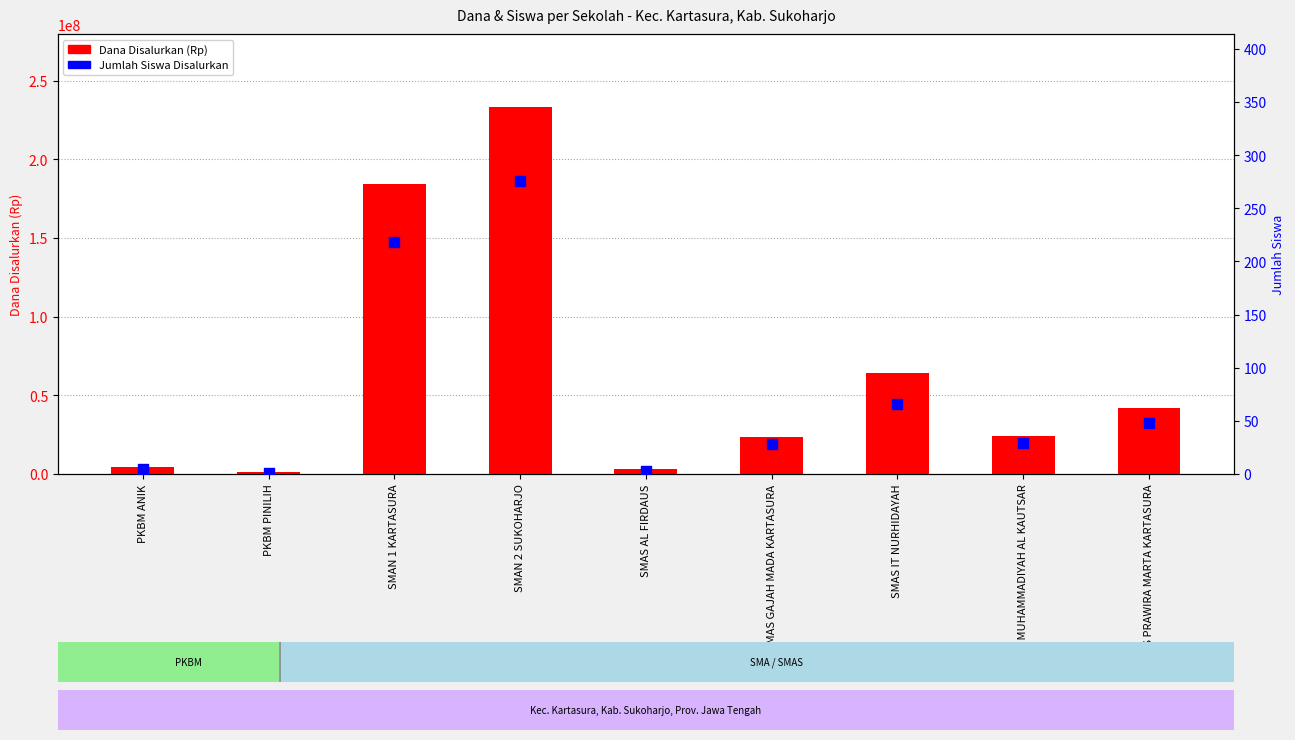

Which series reaches the minimum Y coordinate?

Siswa Disalurkan